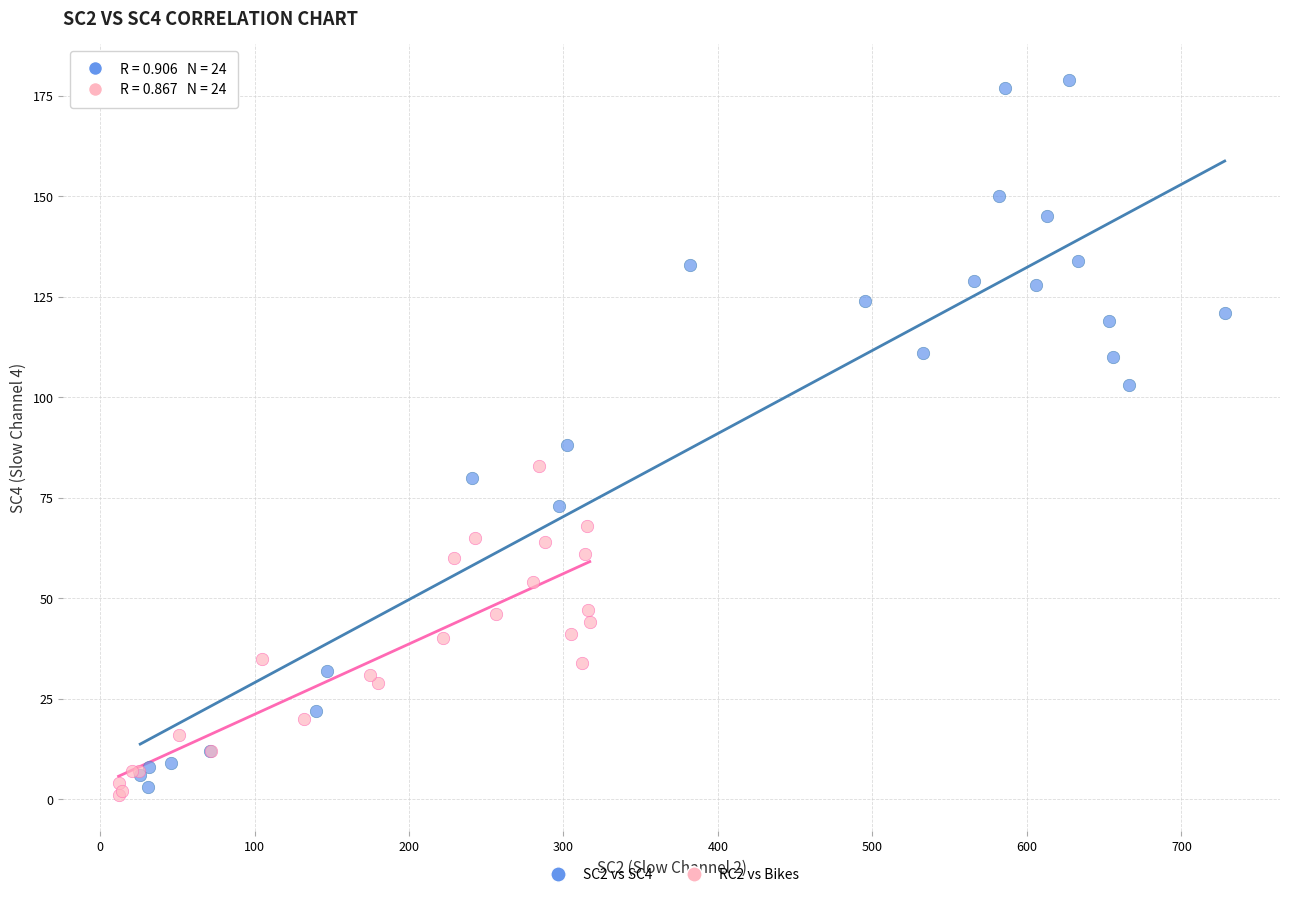

Which series has the largest Y range (max minus min)?

SC2 vs SC4